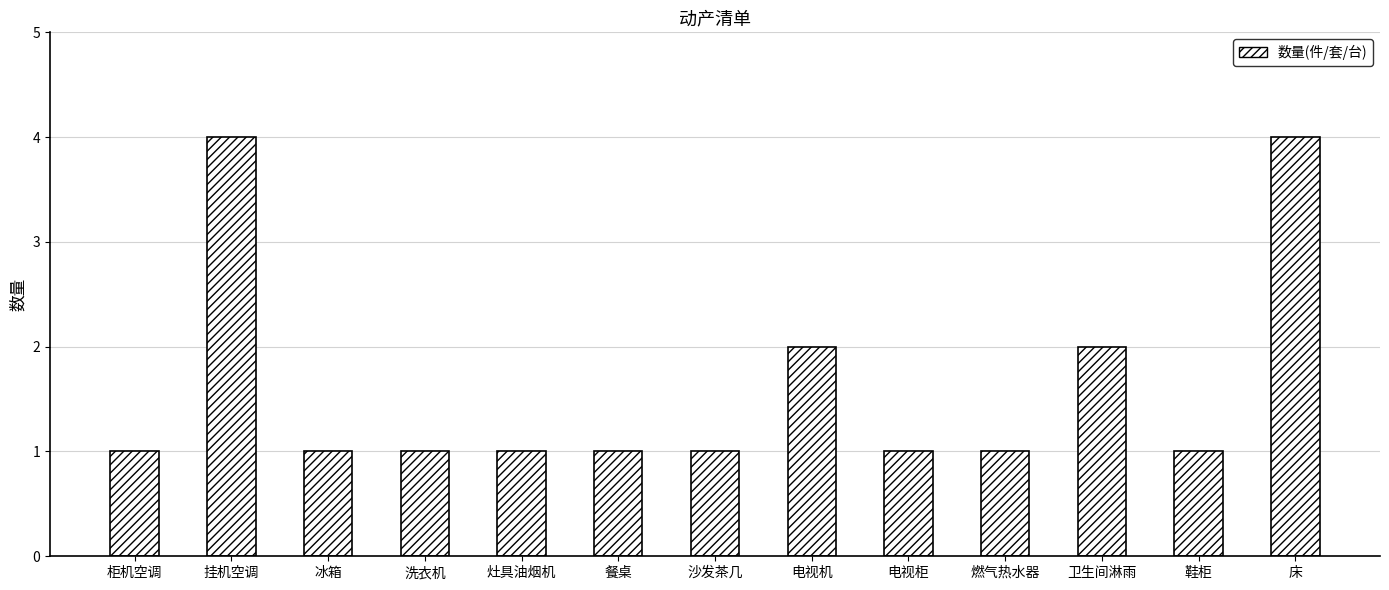

What is the value of the 8th bar from the left?

2